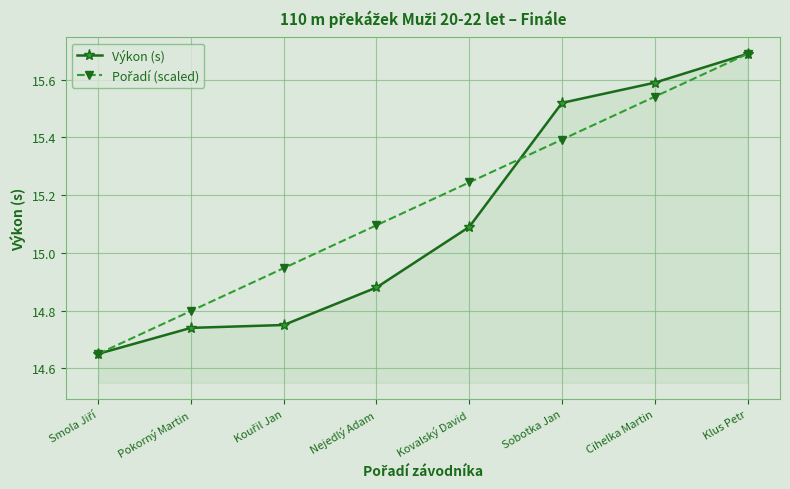

What position from the left is Pokorný Martin?

2